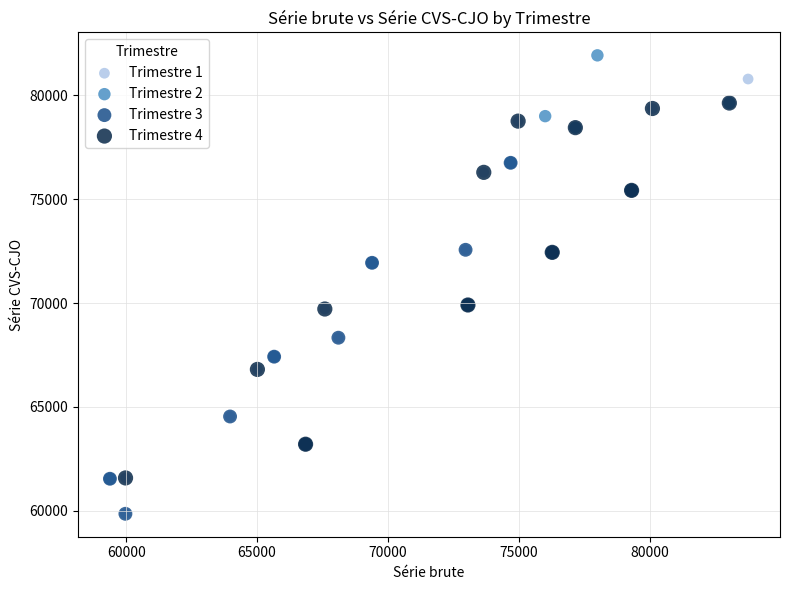

Which series has the widest spread of Y values?

Trimestre 1